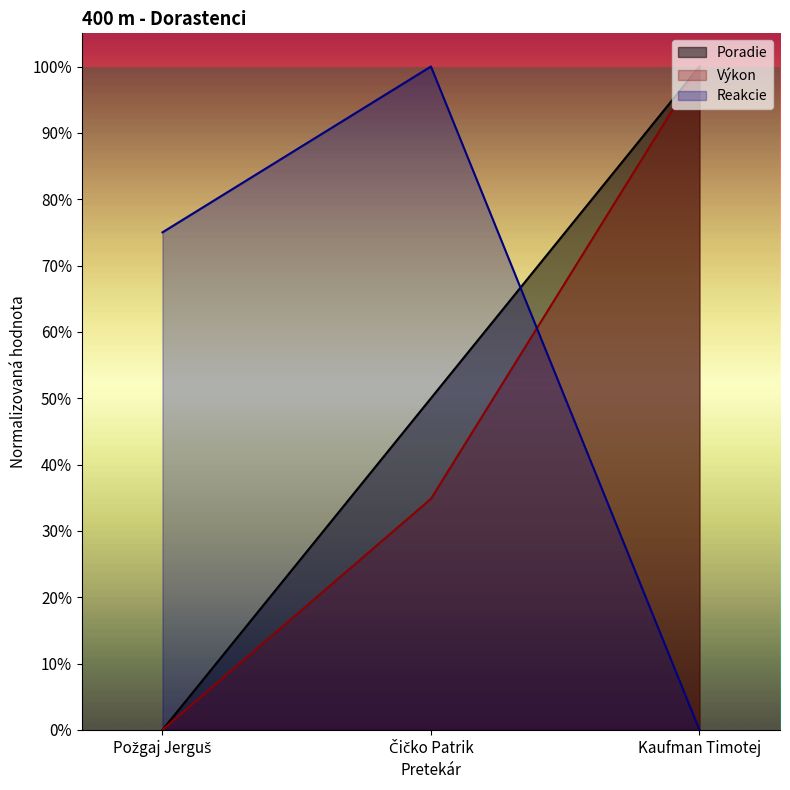

At which category is the sum across all series the highest?

Kaufman Timotej